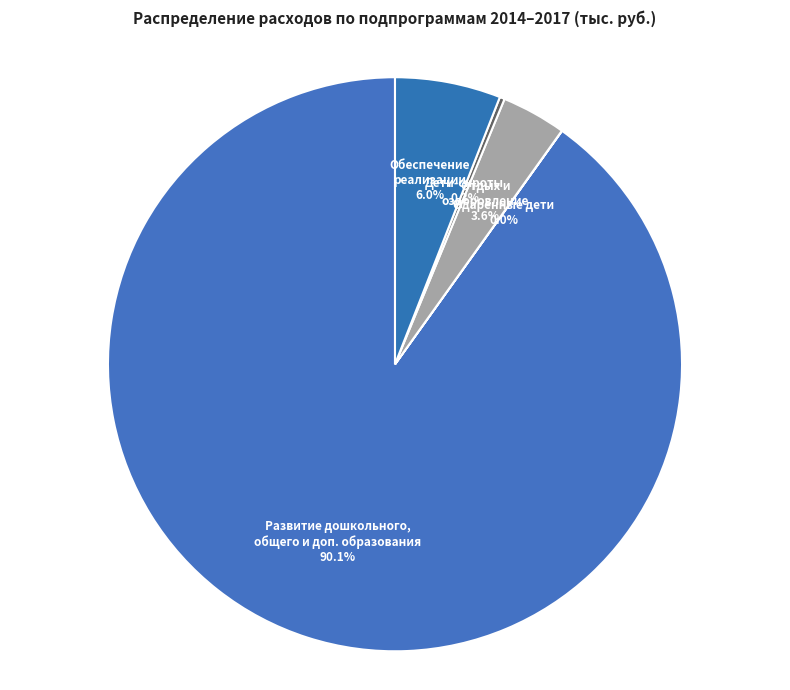

Which has a higher value, Развитие дошкольного, общего и доп. образования or Дети-сироты?

Развитие дошкольного, общего и доп. образования